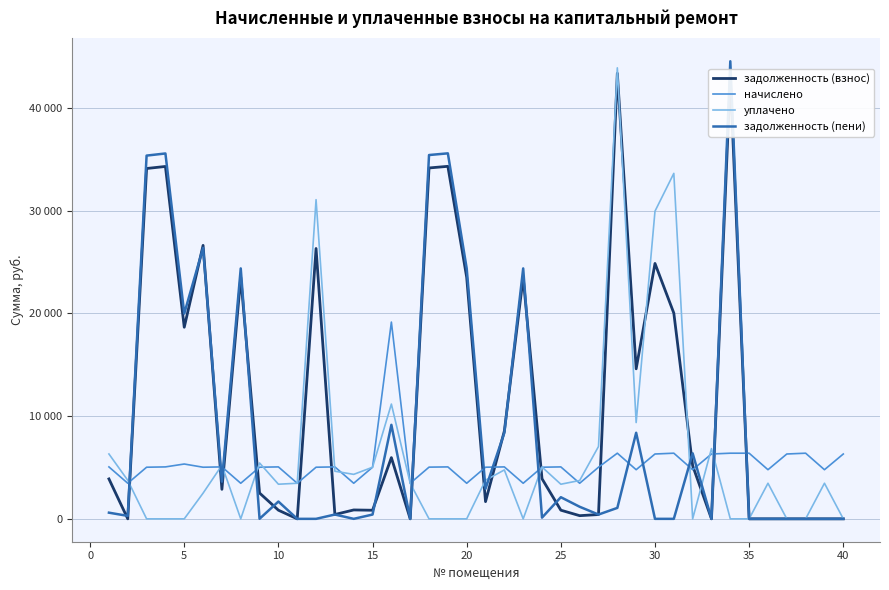

How many interior local peaks does the начислено series have?

11